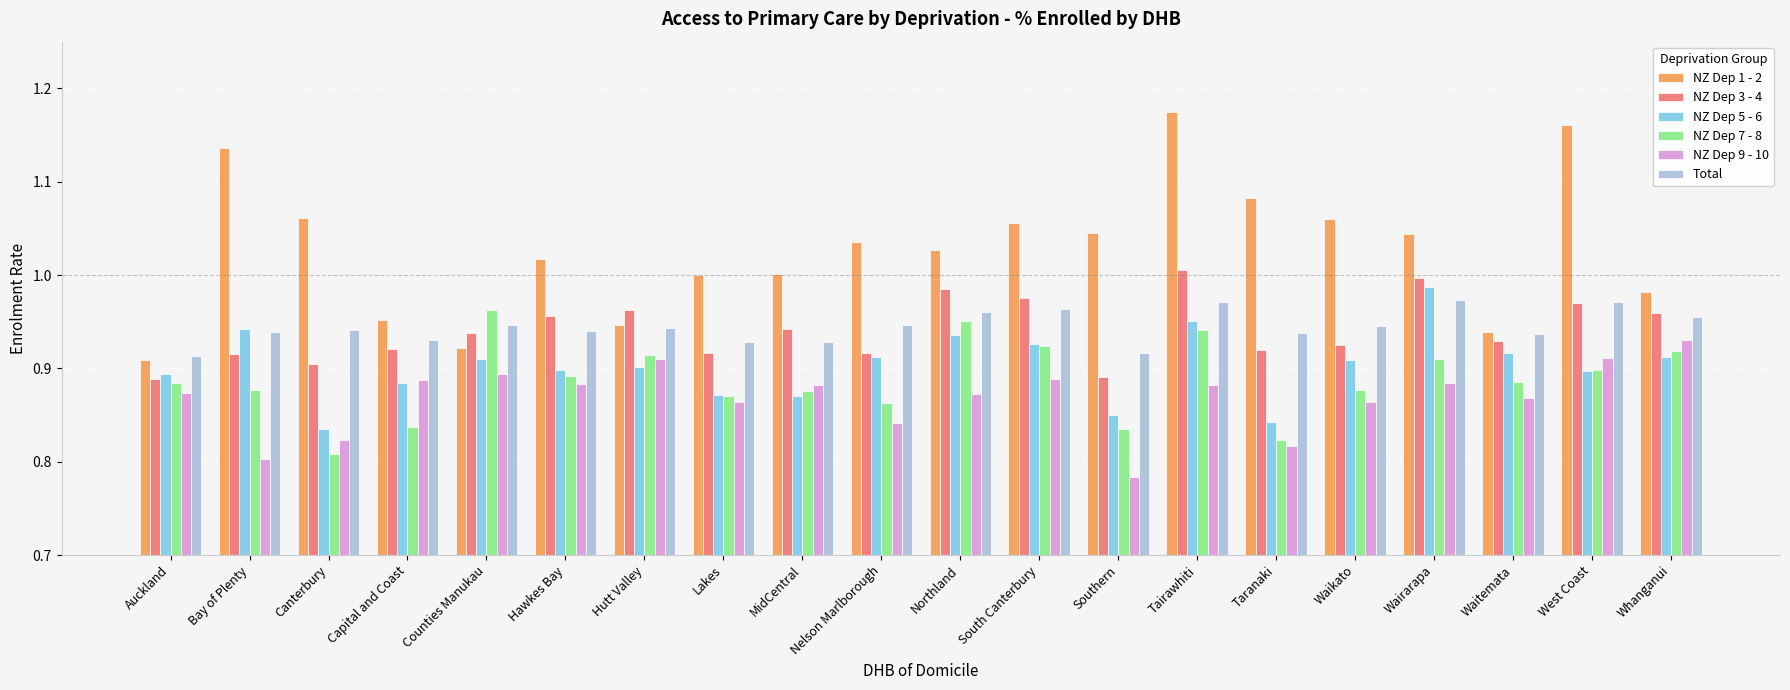

What is the total value across all series at Capital and Coast?

5.4